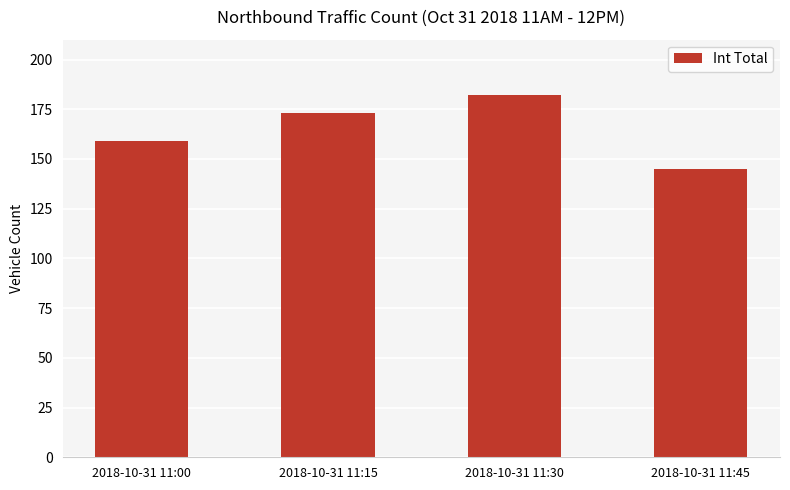

What is the value of the 3rd bar from the left?

182